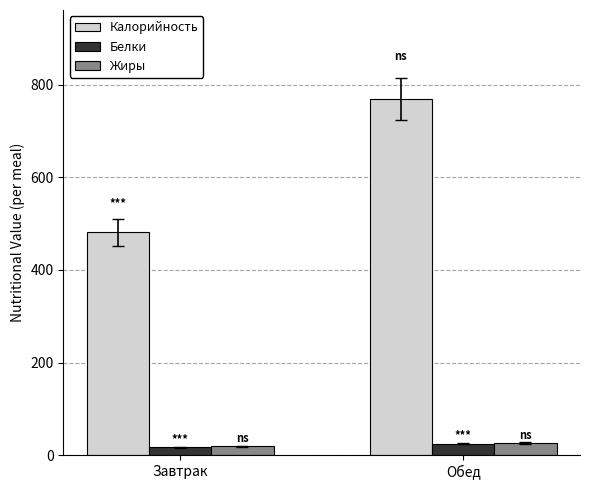

Between Завтрак and Обед, which series saw the biggest shift?

Калорийность